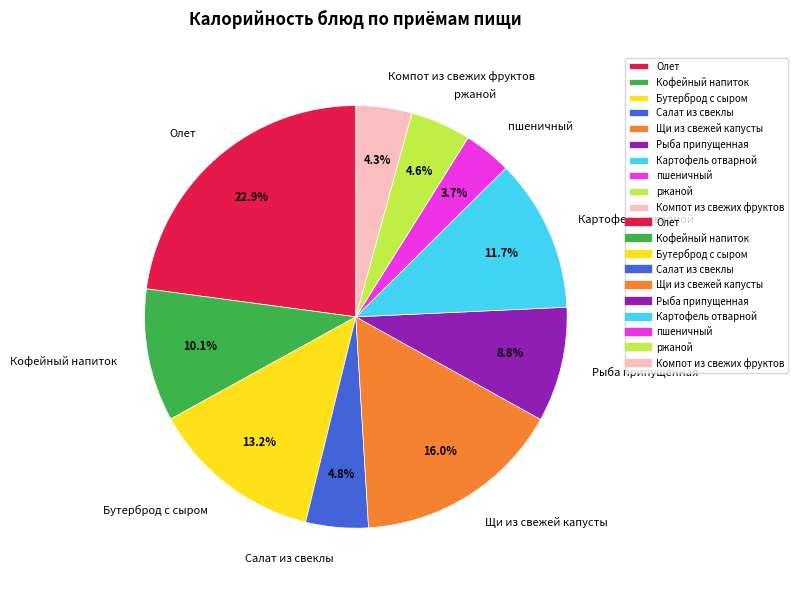

The Картофель отварной slice represents 12% of the pie. True or false?

True